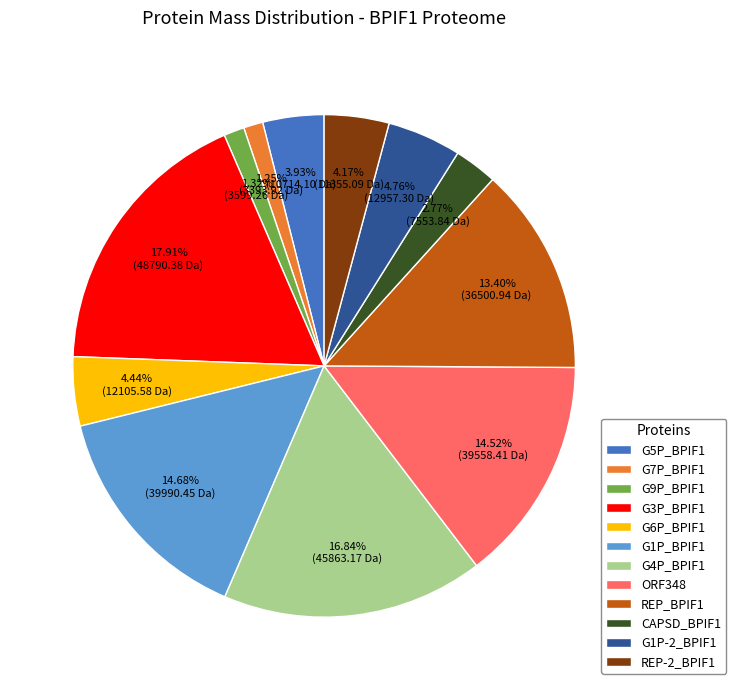

Is it true that REP_BPIF1 is 25% of the pie?

False